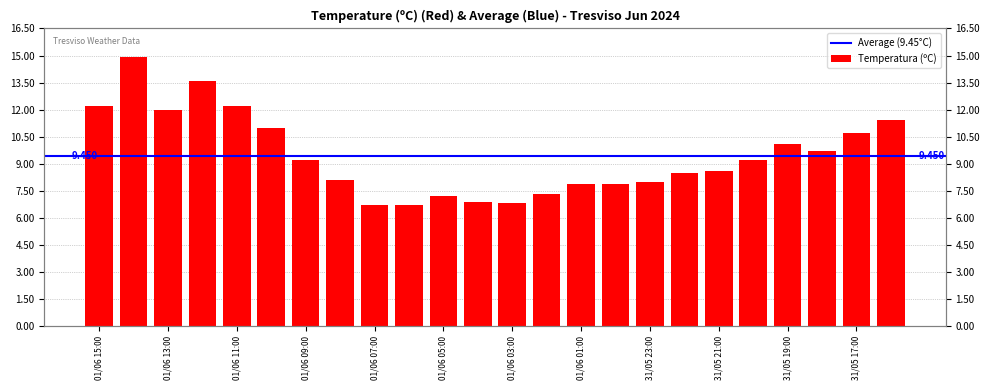

What is the sum of all values?

226.8